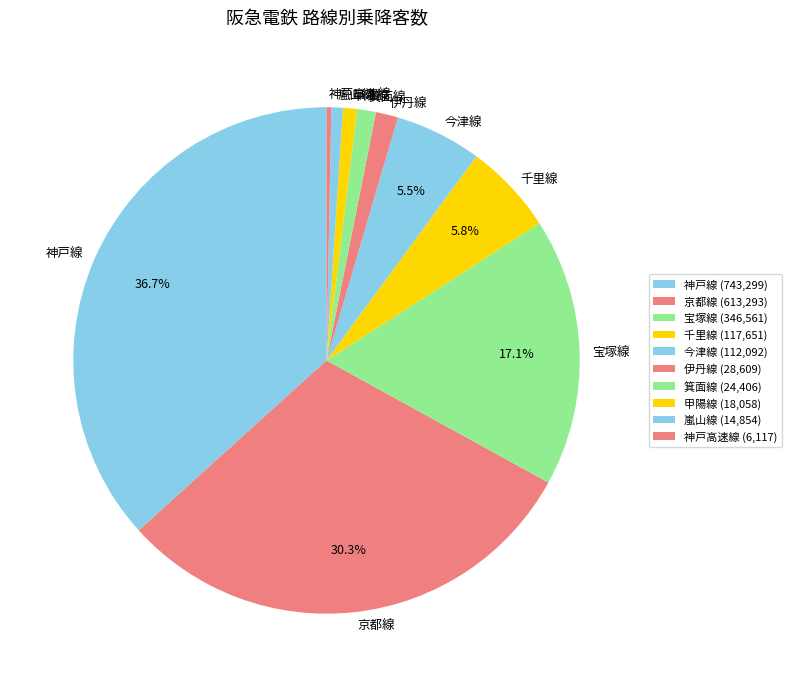

Between 神戸線 and 伊丹線, which is larger?

神戸線